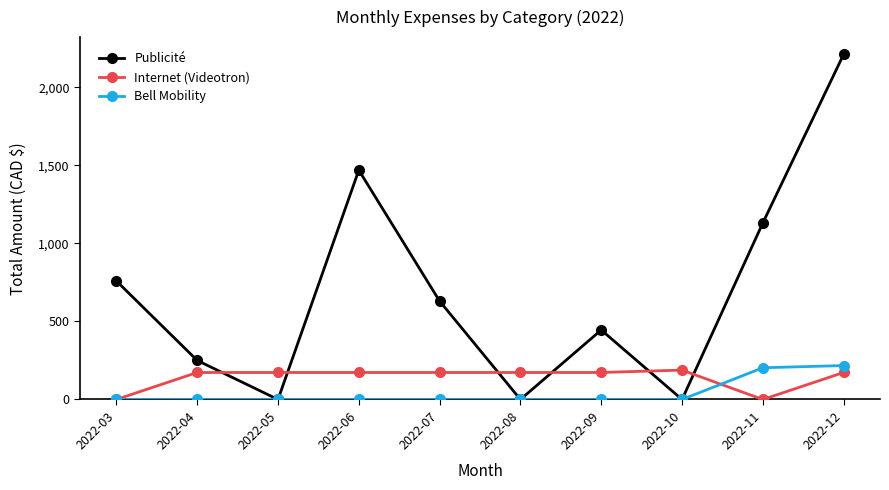

At which category is the sum across all series the highest?

2022-12